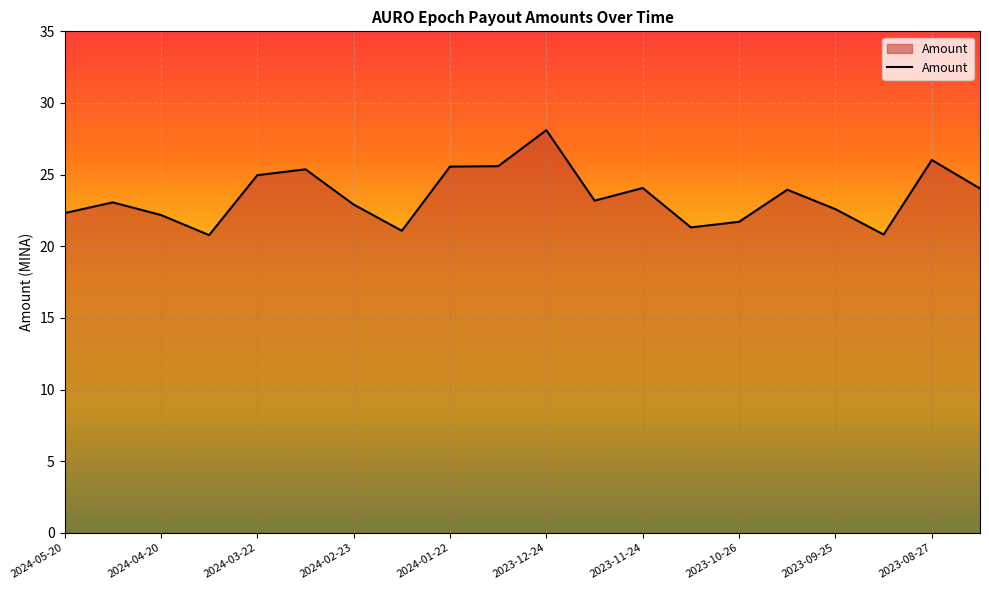

What is the maximum value shown in the chart?

28.1